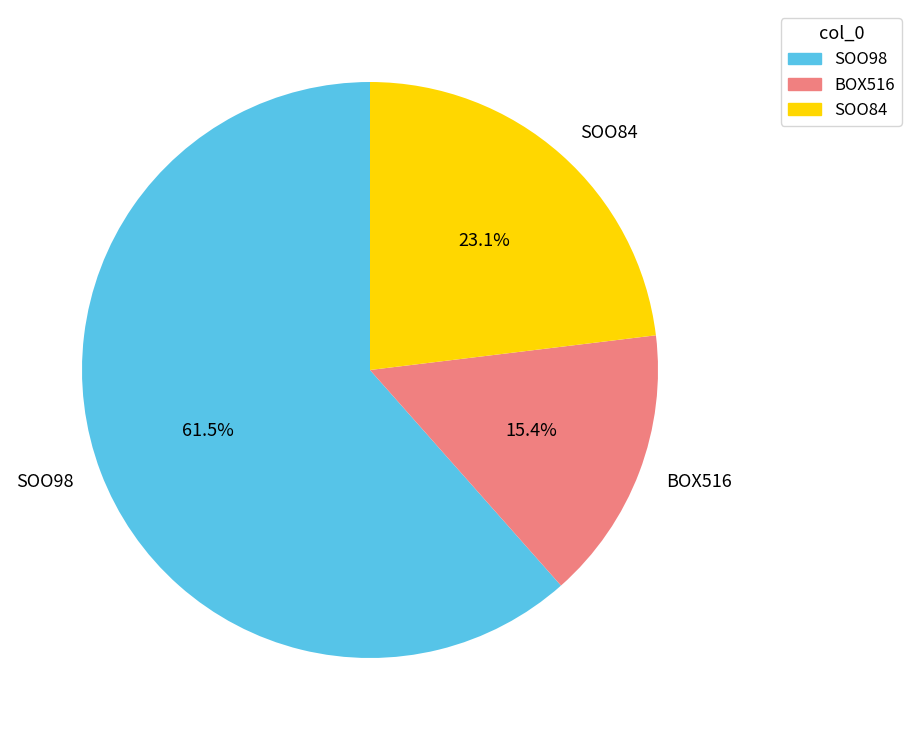

What is the largest slice in the pie chart?

SOO98